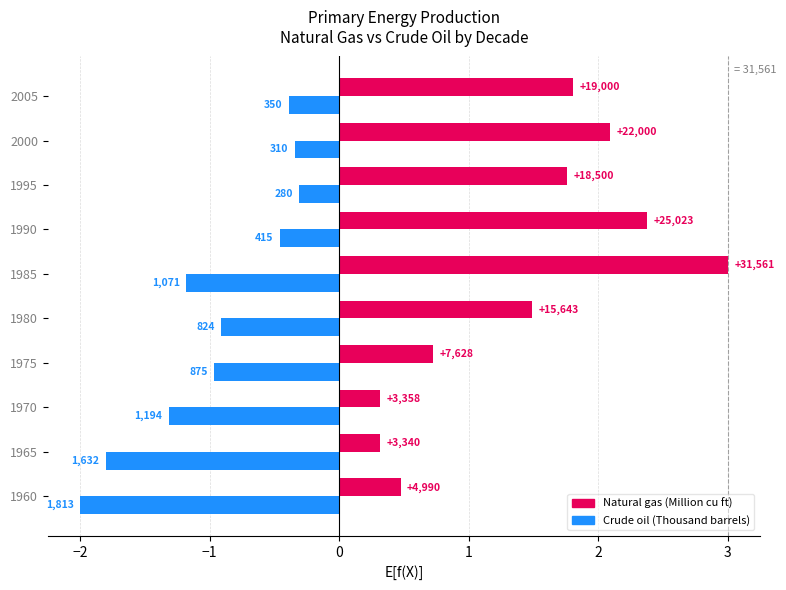

What is the lowest value of the Crude oil (Thousand barrels) series?

-2.0